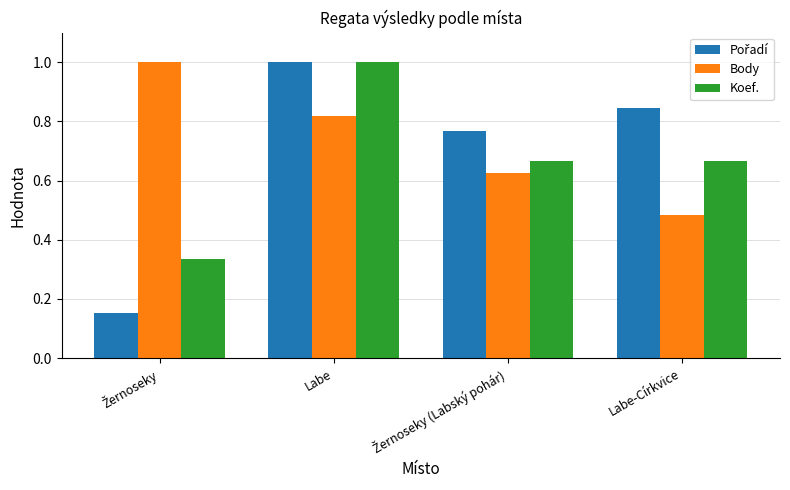

At which category is the sum across all series the highest?

Labe